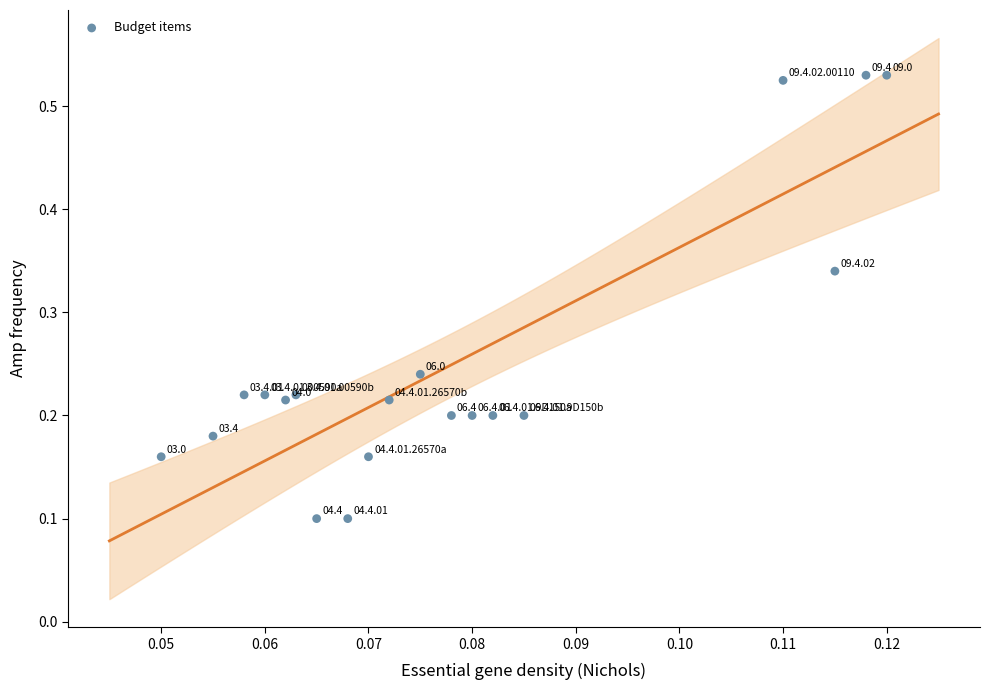

What is the range of Y values (max minus min)?

0.4